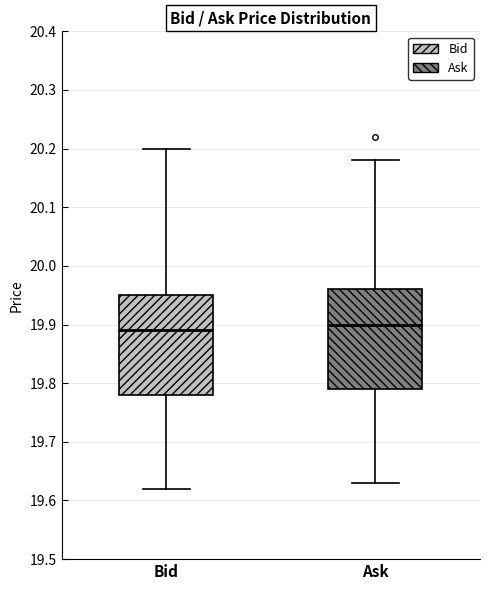

Where does the upper whisker of the box for Ask end on the y-axis? The values are not printed on the chart, so give them approximately, as read against the axis.

20.18